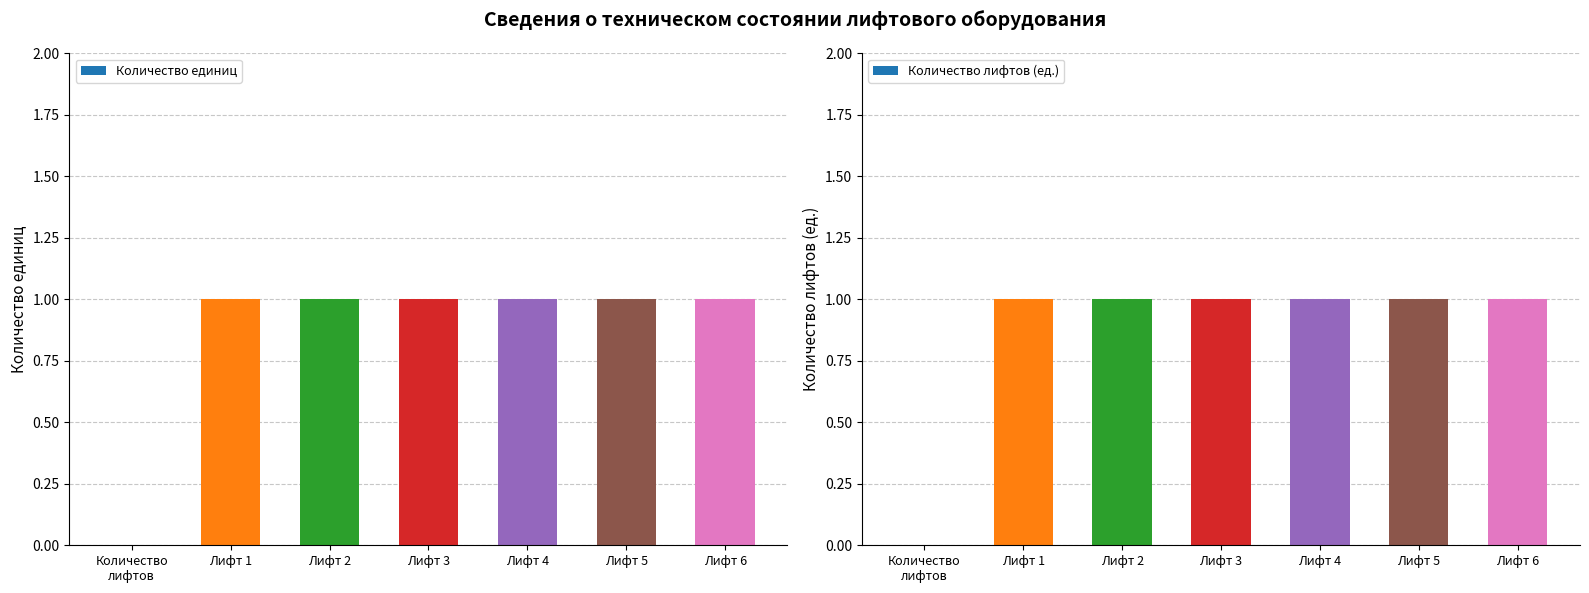

Reading right to left, extract all data points from this chart.

Количество единиц: Лифт 6=1	Лифт 5=1	Лифт 4=1	Лифт 3=1	Лифт 2=1	Лифт 1=1	Количество
лифтов=0
Количество лифтов (ед.): Лифт 6=1	Лифт 5=1	Лифт 4=1	Лифт 3=1	Лифт 2=1	Лифт 1=1	Количество
лифтов=0